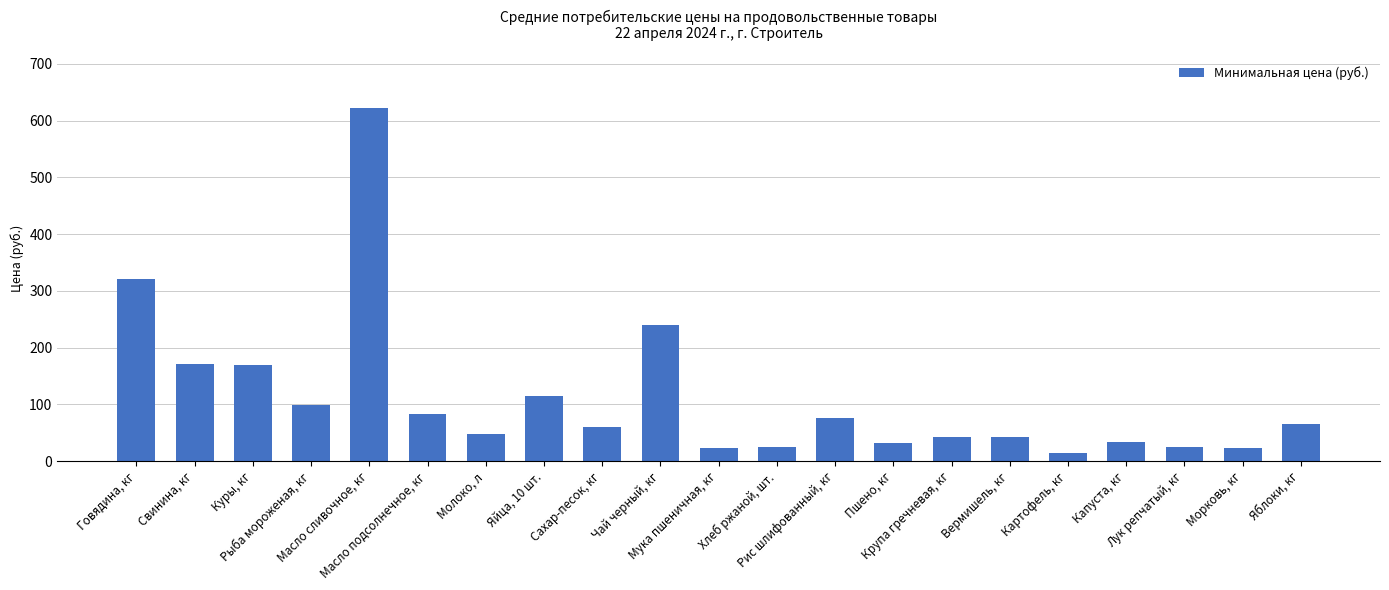

The value at Молоко, л is 48. True or false?

True